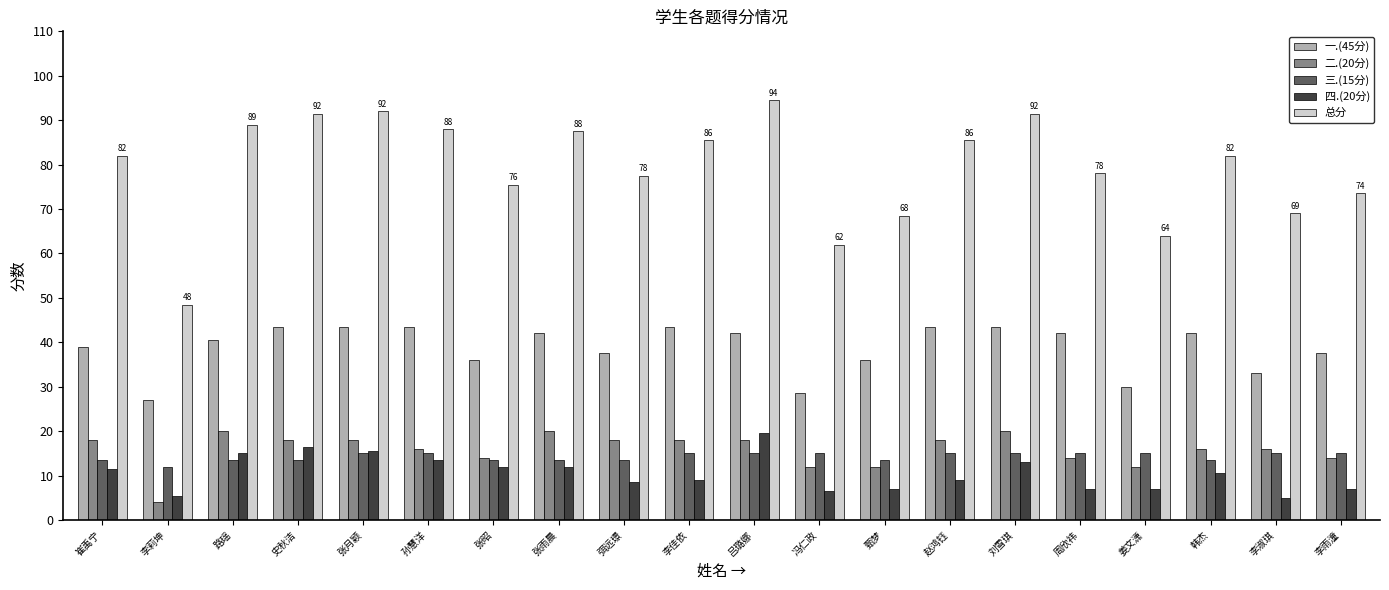

What is the sum of the 总分 values at 李佳依 and 姜文潇?

149.5